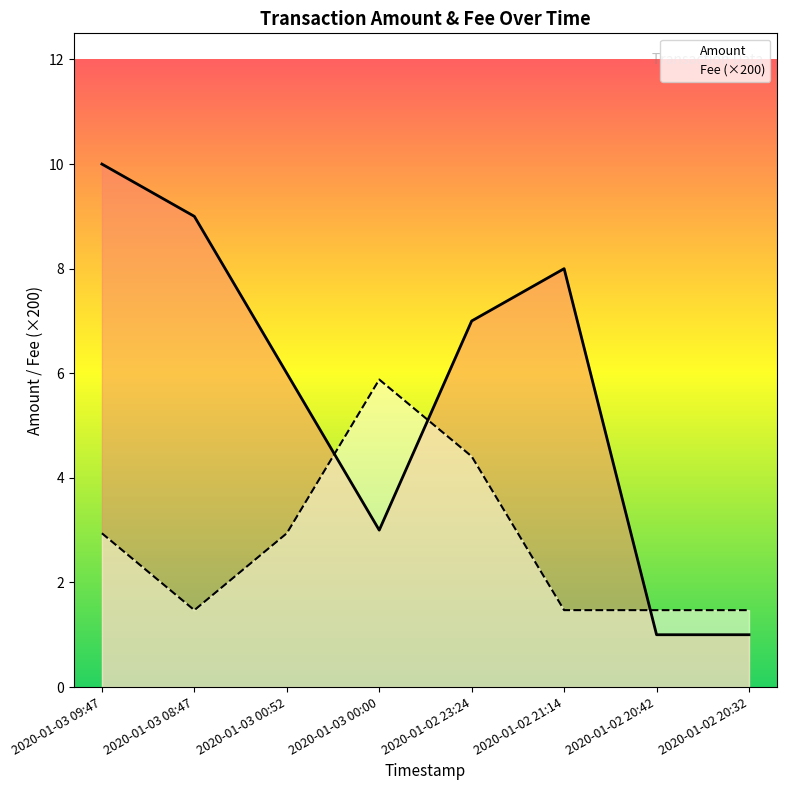

Which has a higher value, 2020-01-02 20:42 or 2020-01-02 21:14?

2020-01-02 21:14